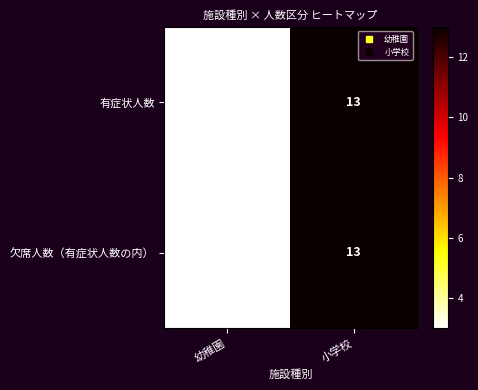

At which label is 有症状人数 closest to 8?

幼稚園